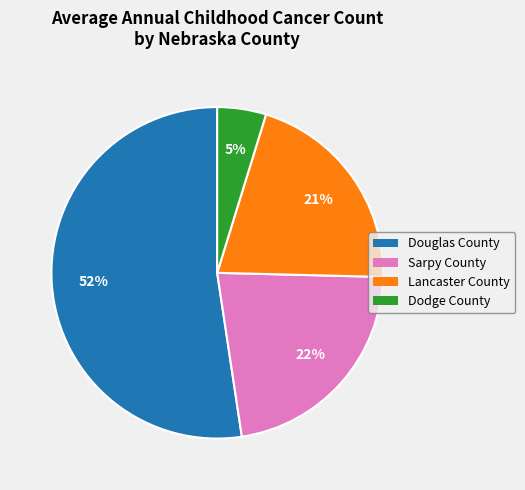

Between Sarpy County and Douglas County, which is larger?

Douglas County